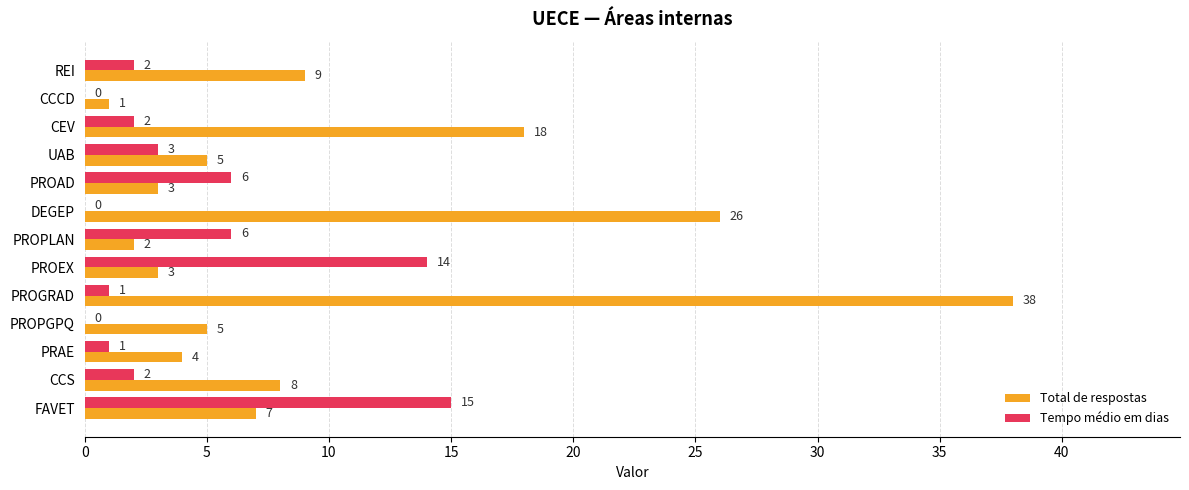

What is the sum of the Tempo médio em dias values at CCS and PROPLAN?

8